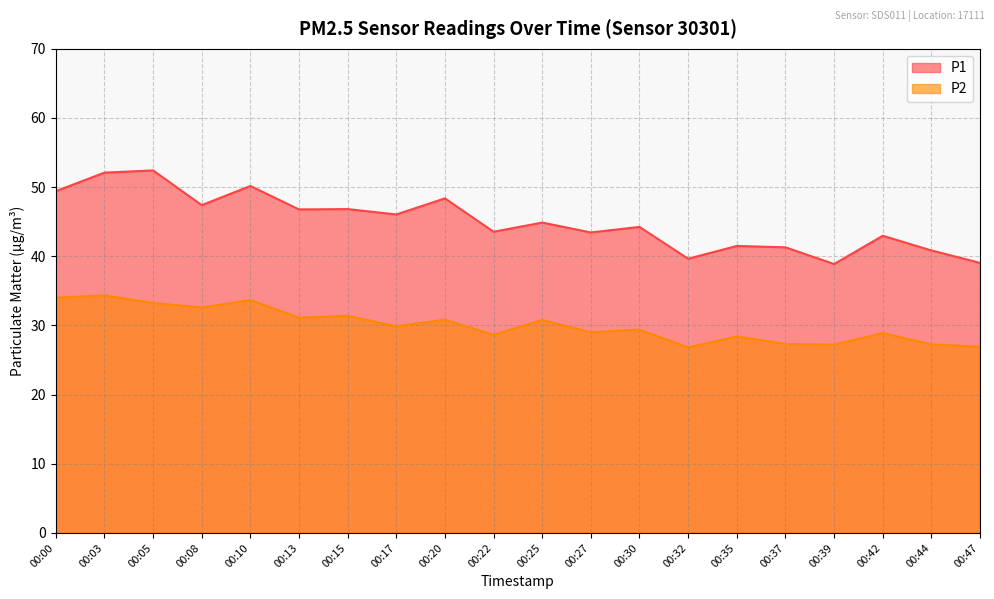

Between 00:05 and 00:30, which series saw the biggest shift?

P1